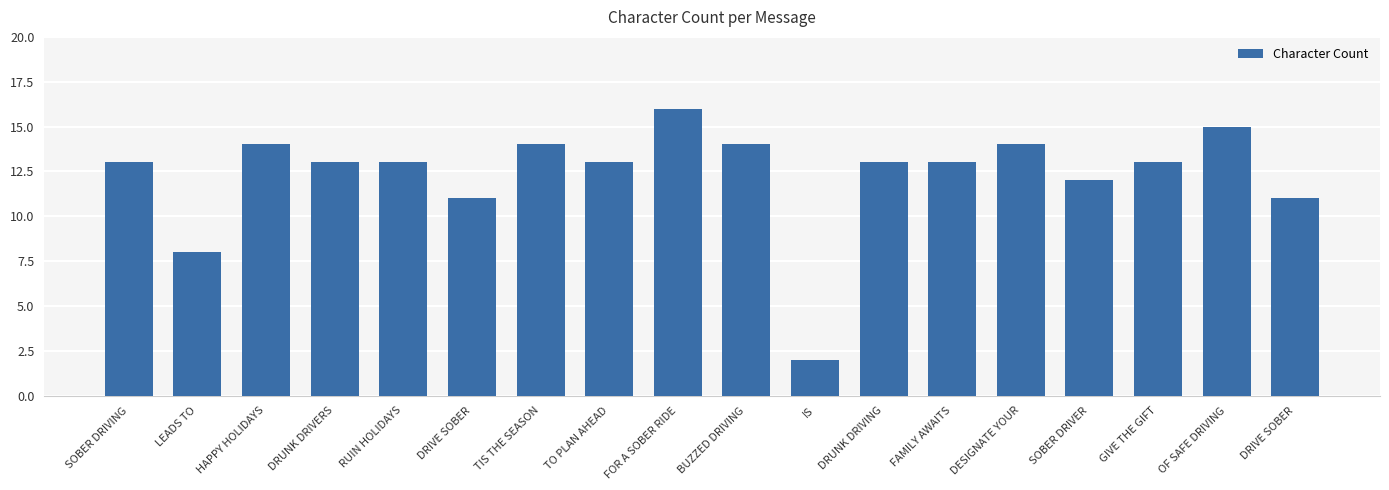

Does the chart contain stacked bars?

No